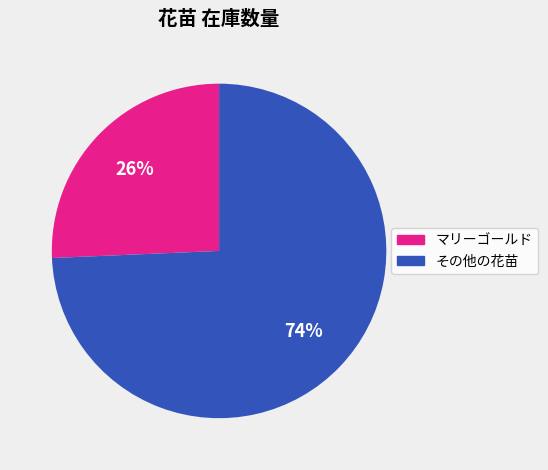

To the nearest percent, what is the average slice percentage?

50%